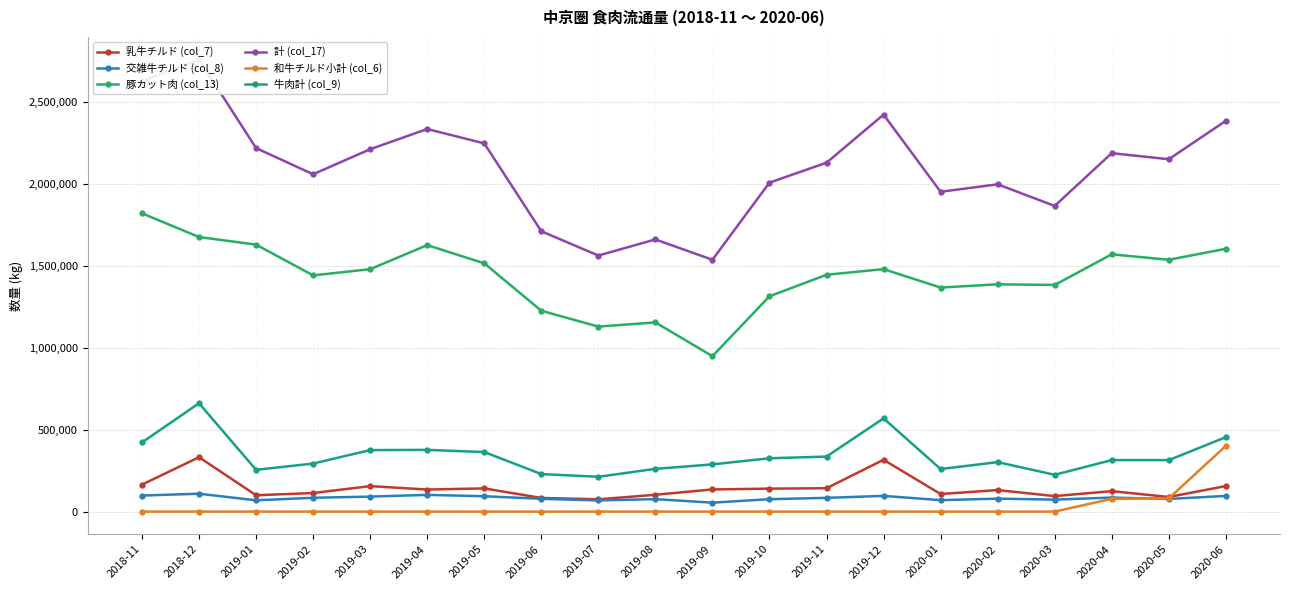

What is the sum of the 計 (col_17) values at 2019-10 and 2020-04?

4198866